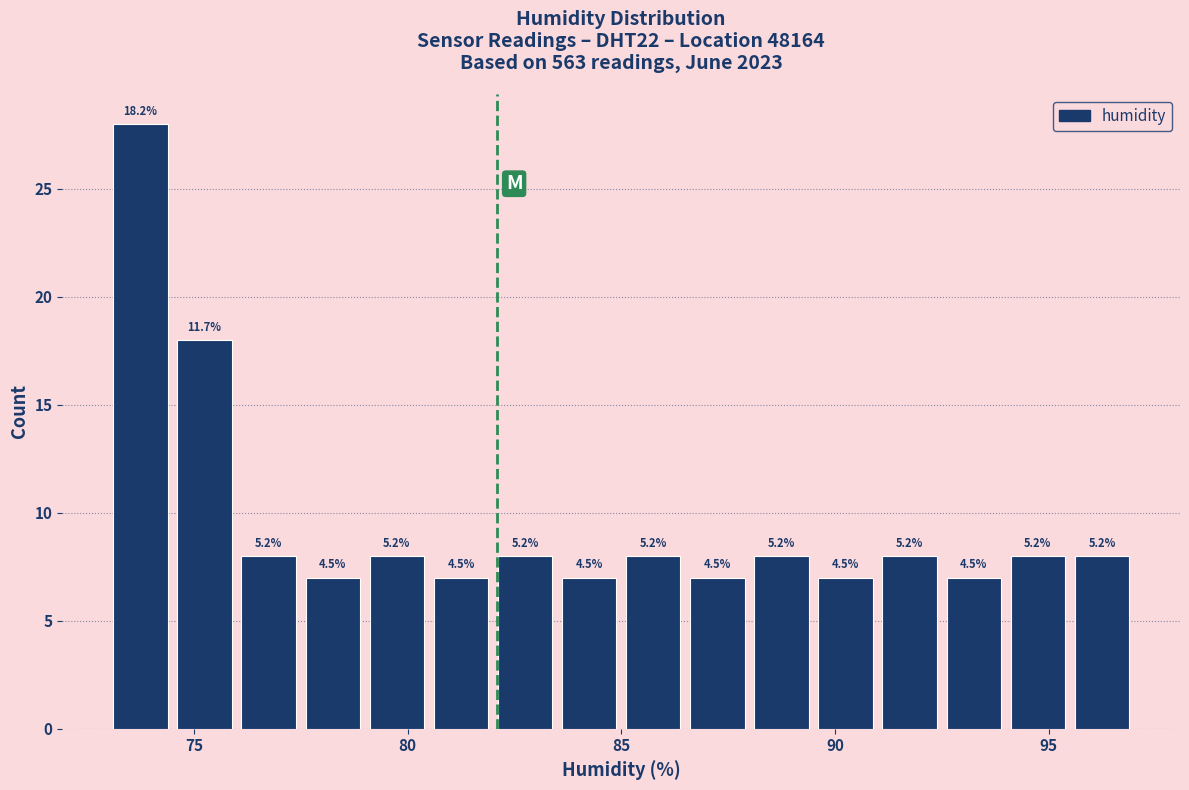

Around what value on the x-axis is the tallest bar? Give the approximate position of its centre, as read against the axis.

74.0